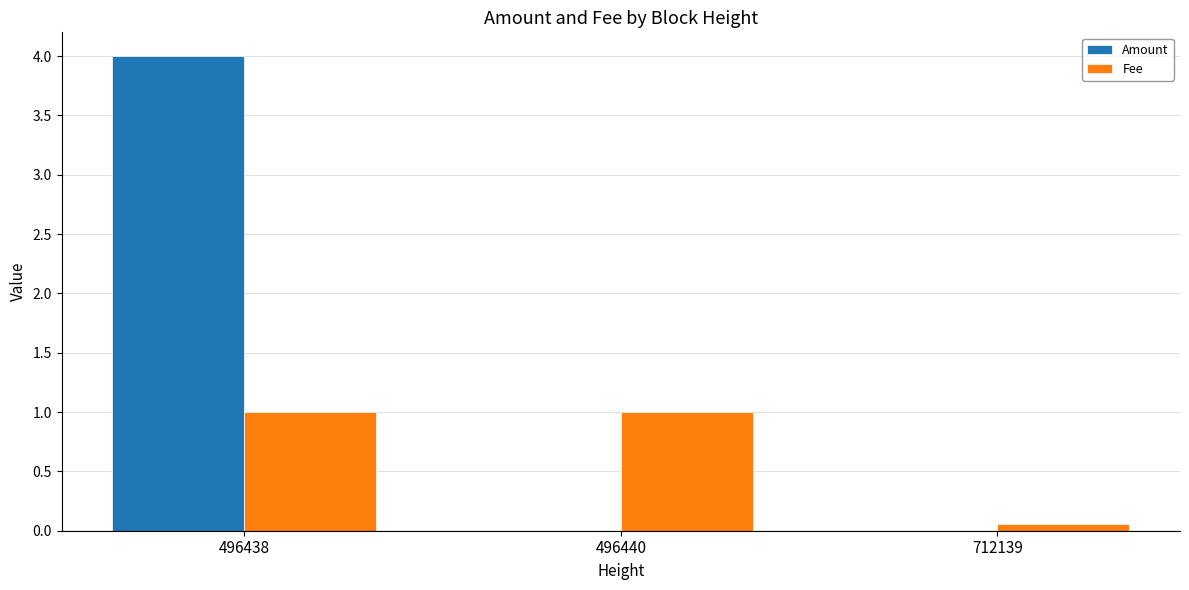

Between 496438 and 496440, which series saw the biggest shift?

Amount